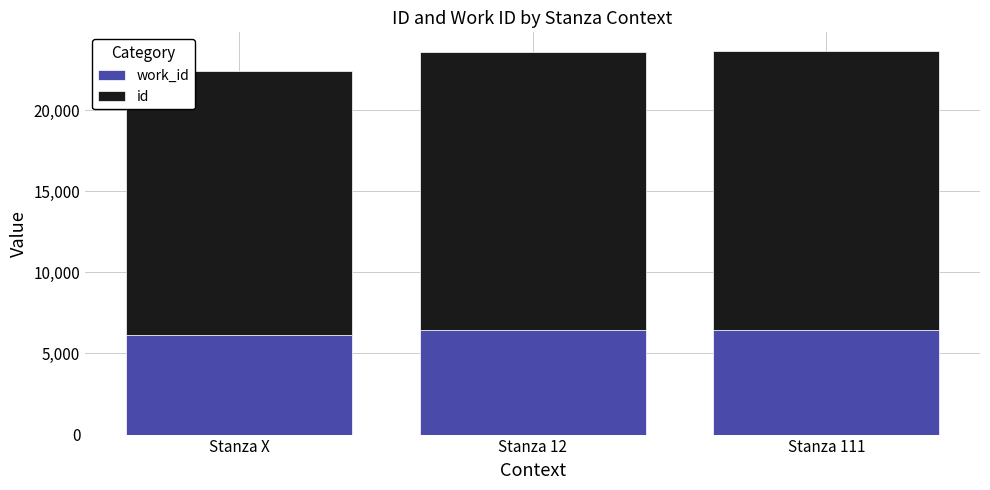

What is the total value across all series at Stanza X?

22406